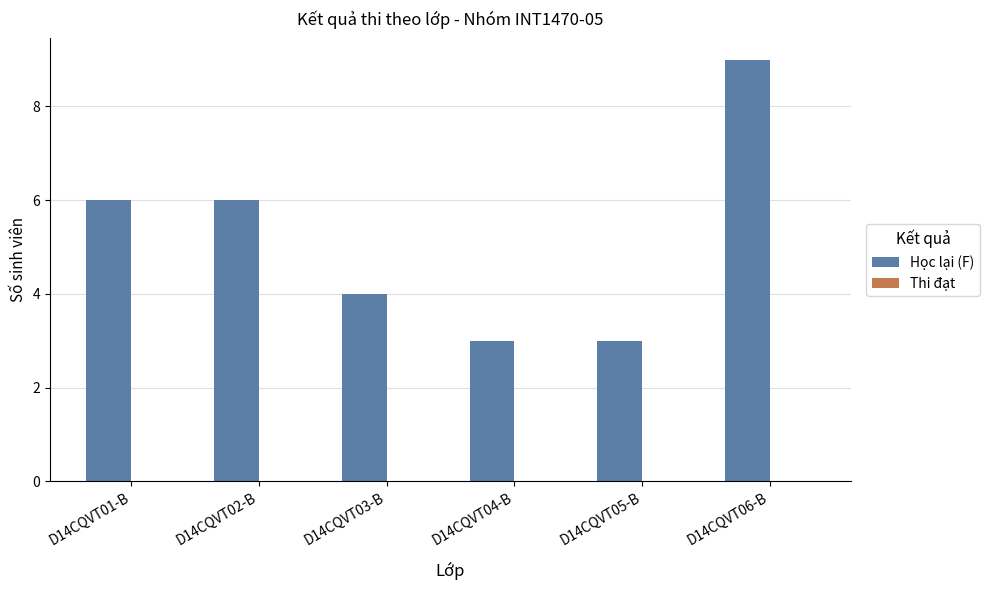

What position from the left is D14CQVT04-B?

4